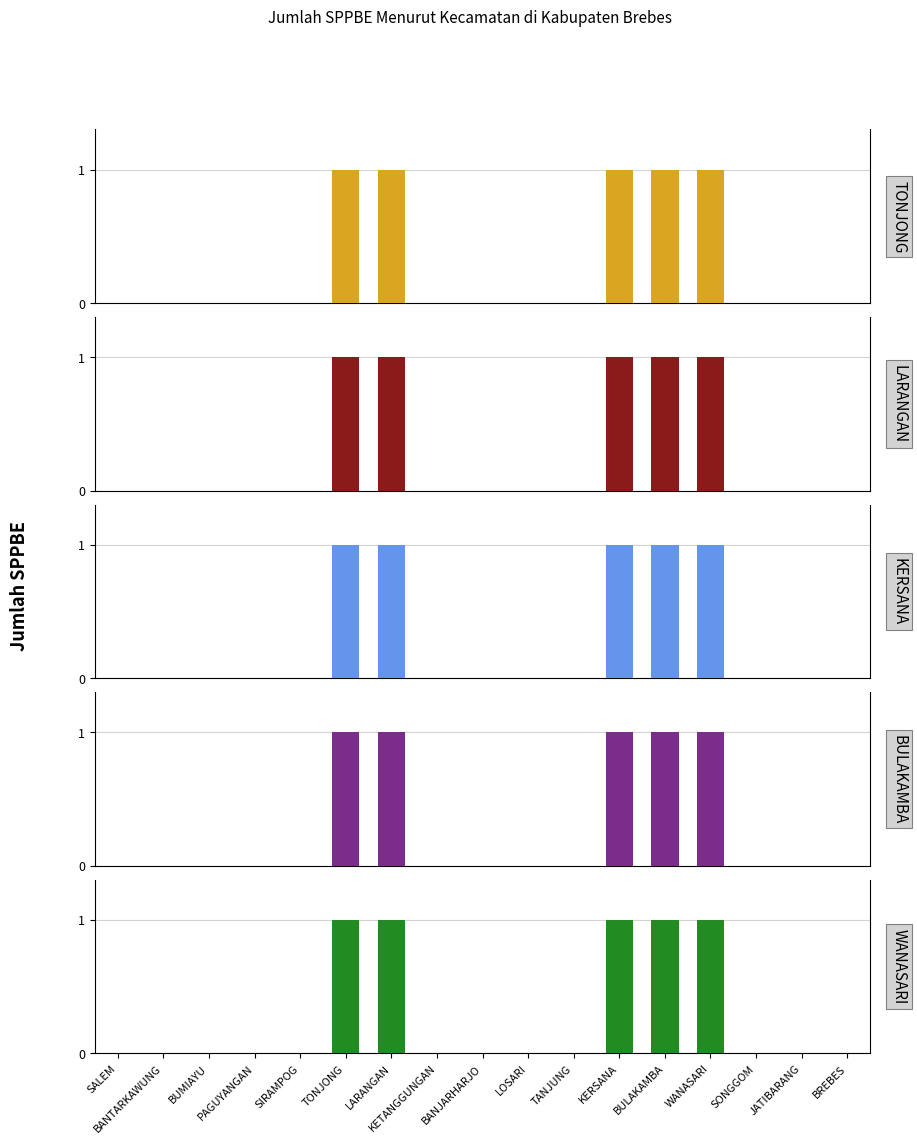

True or false: WANASARI has a value of 1 at WANASARI.

True